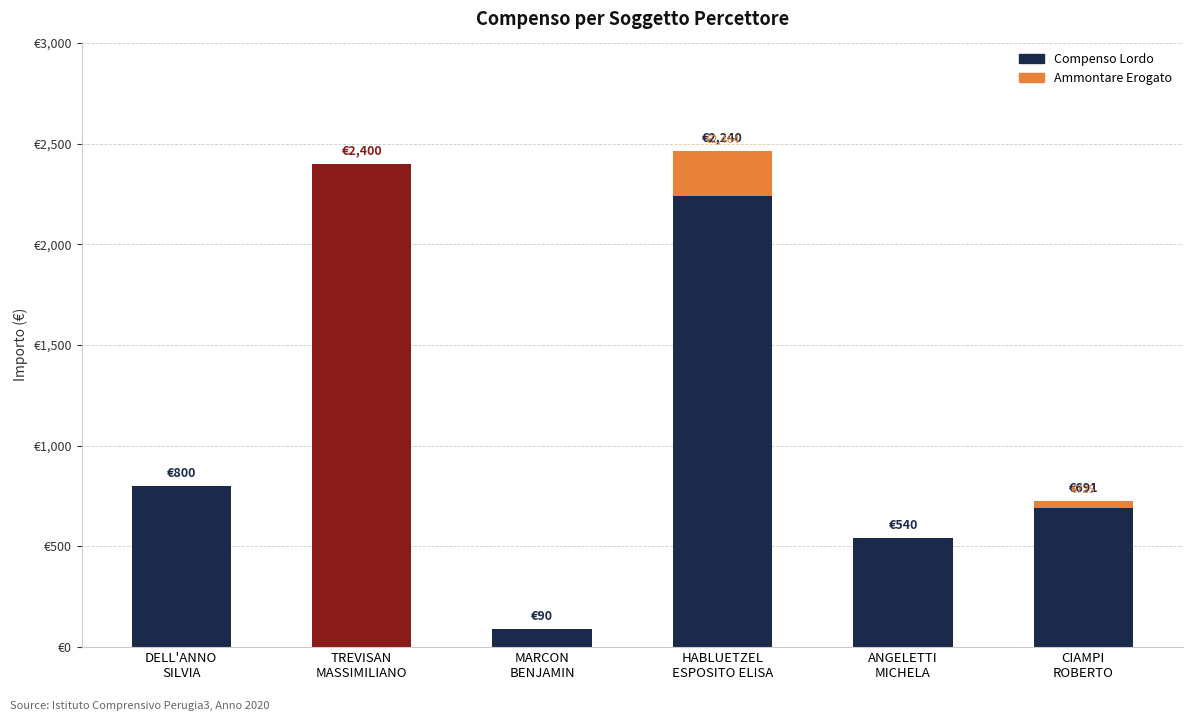

Are the bars grouped side by side (vs. stacked)?

No